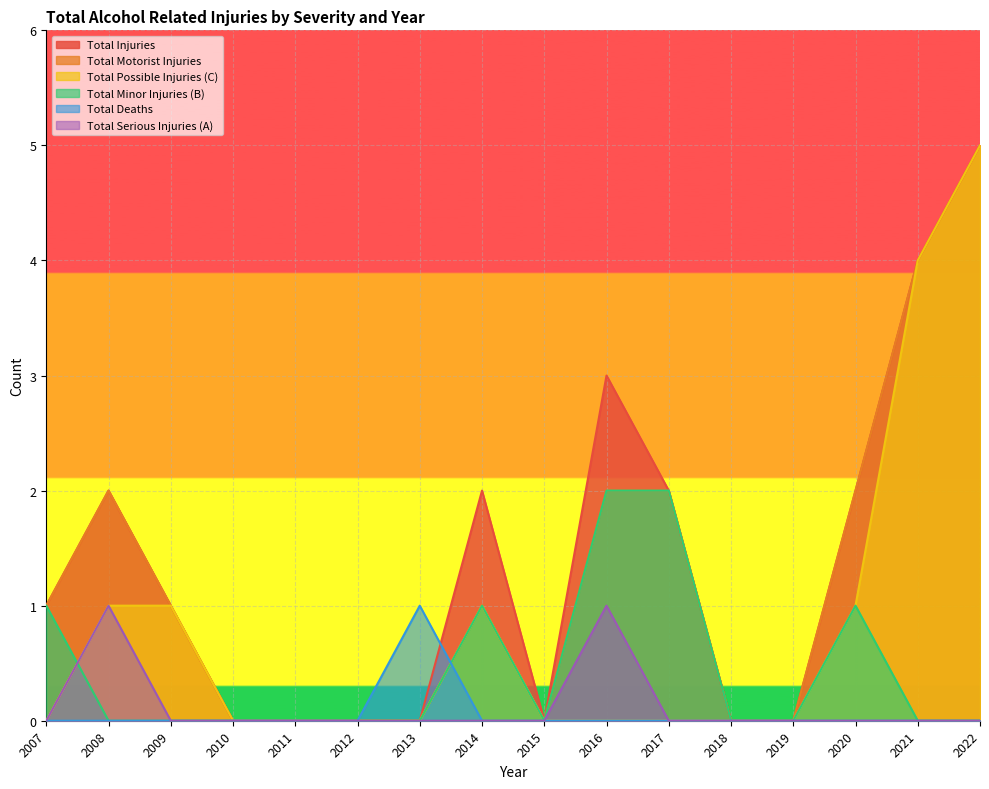

What is the value of the Total Motorist Injuries point at the 11th from the left?

2